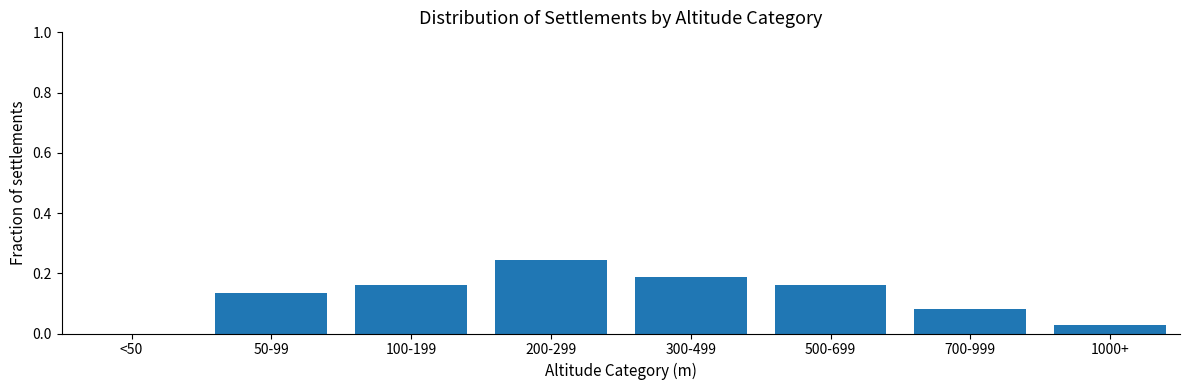

What is the sum of all values?

1.0